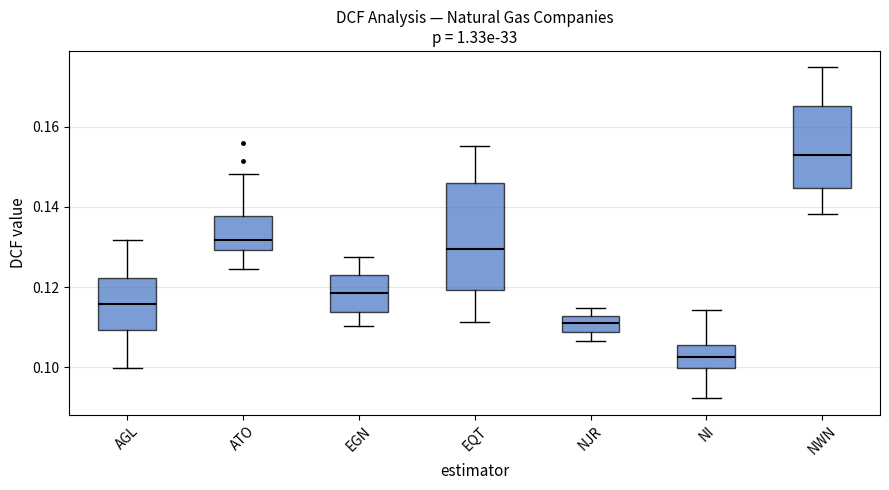

Which box's median line is the lowest?

NI